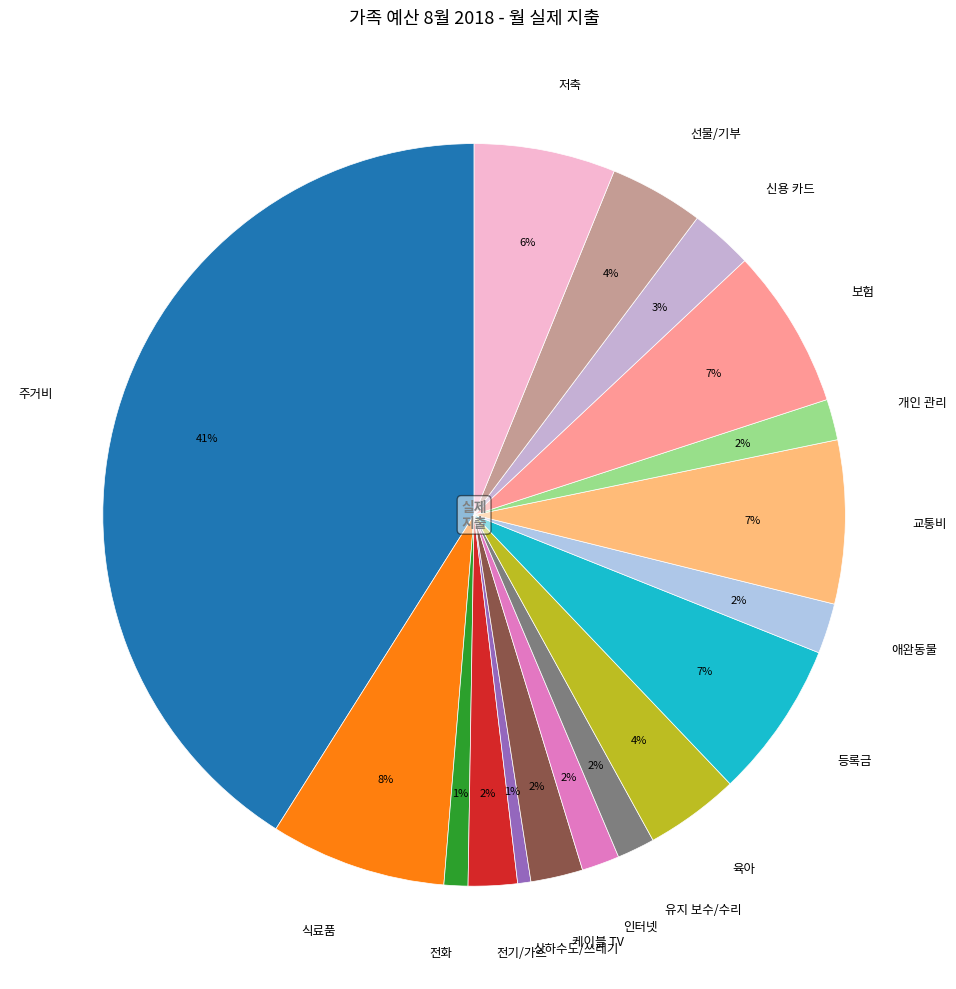

How many segments does this pie chart have?

17